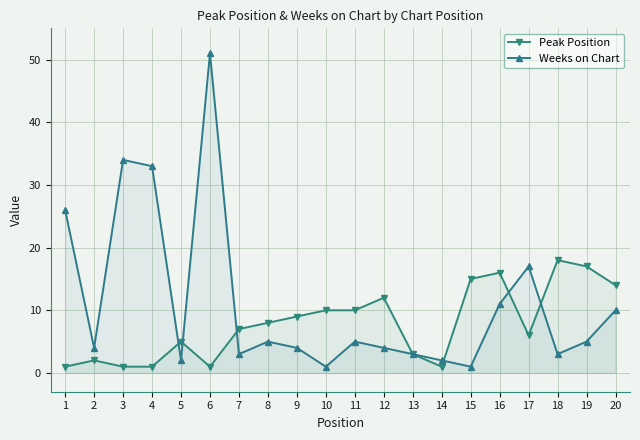

Reading left to right, transcribe all the data shown in this chart.

Peak Position: 1	2	1	1	5	1	7	8	9	10	10	12	3	1	15	16	6	18	17	14
Weeks on Chart: 26	4	34	33	2	51	3	5	4	1	5	4	3	2	1	11	17	3	5	10